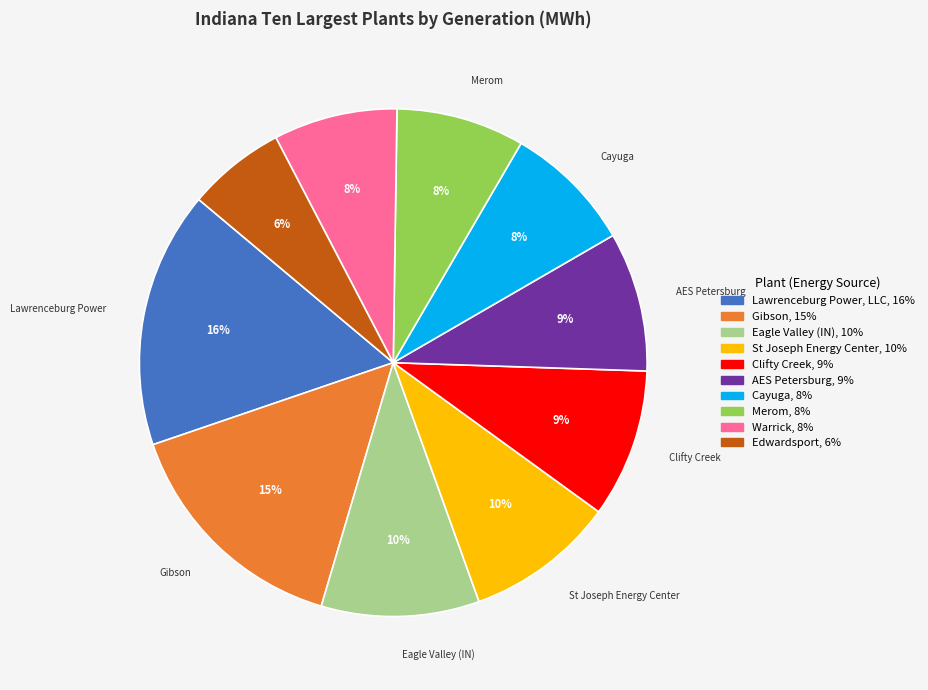

Is there a majority slice in this chart?

No